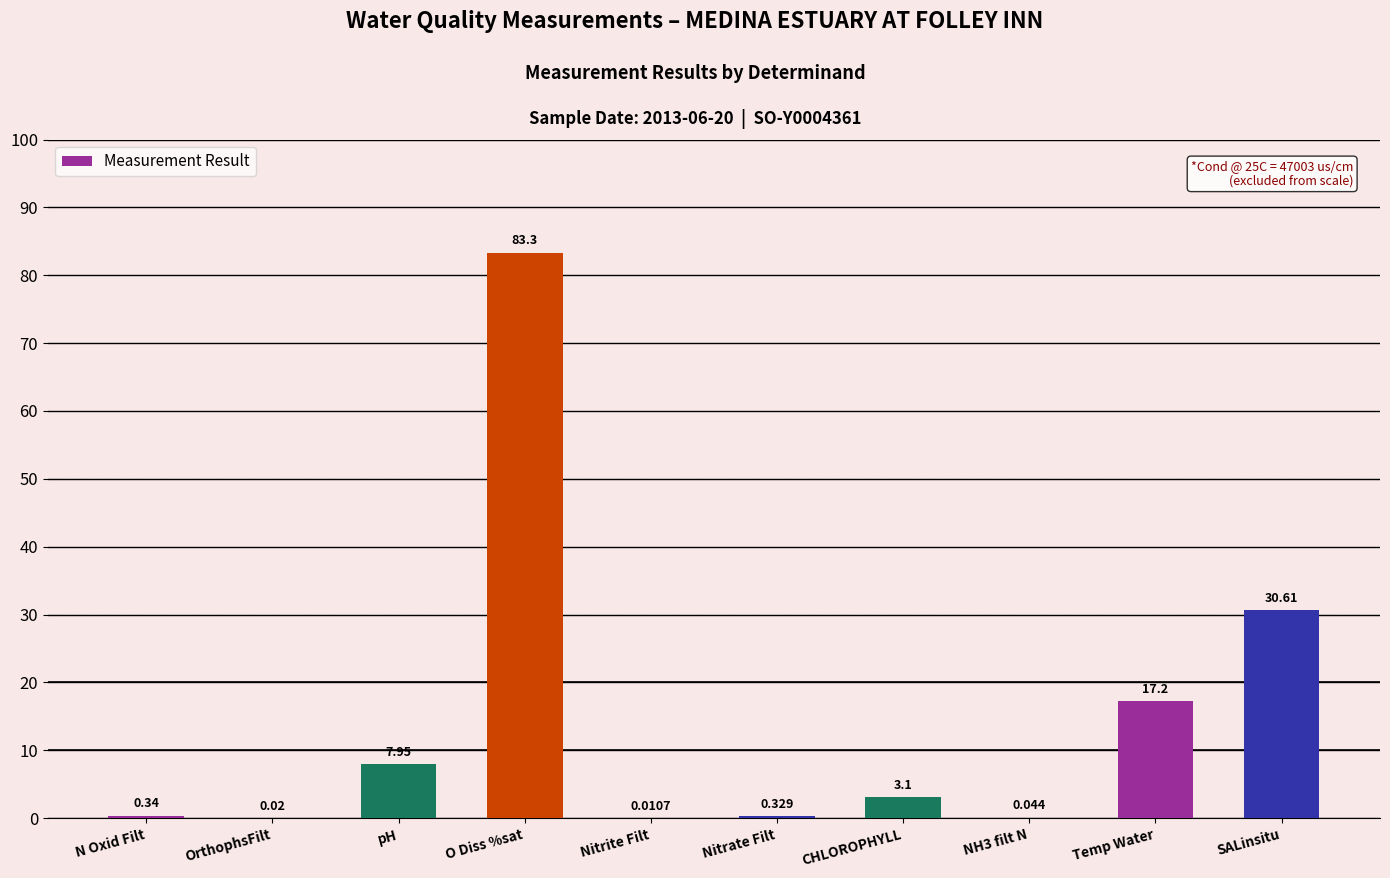

Which has a higher value, pH or Nitrite Filt?

pH